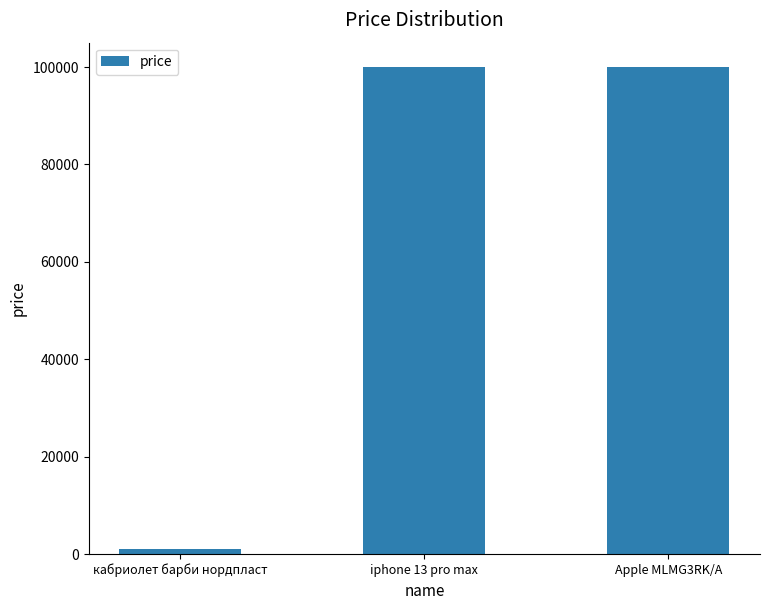

What is the label of the 2nd bar from the right?

iphone 13 pro max